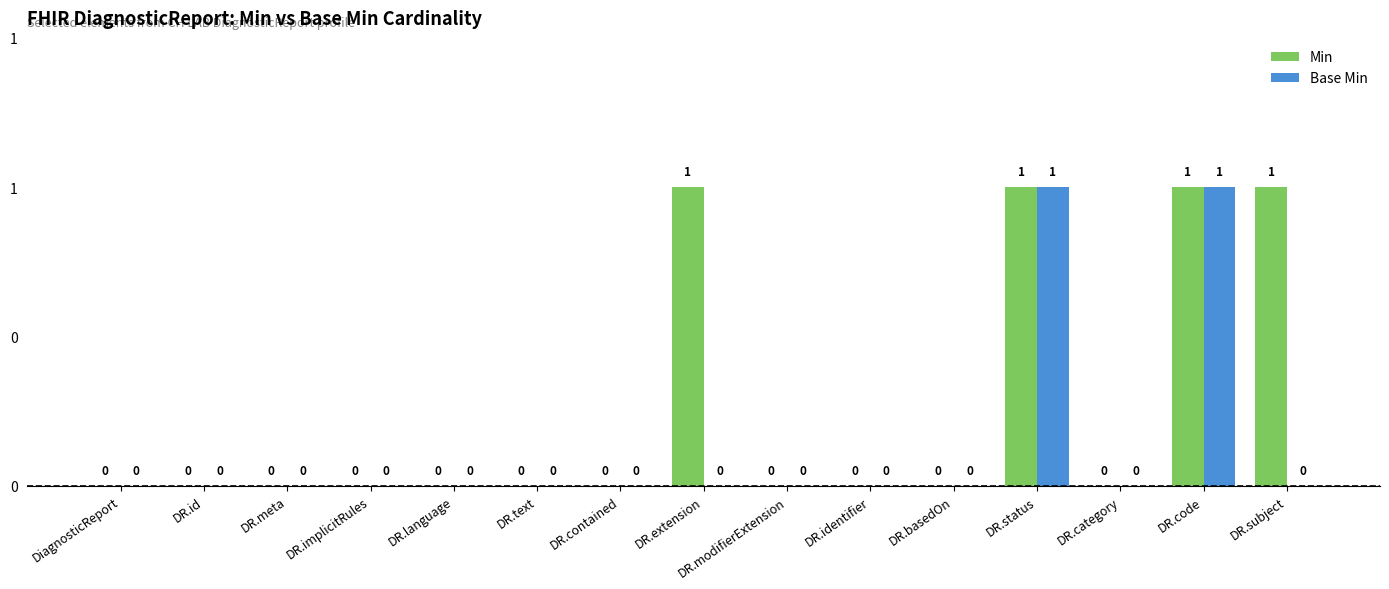

Are the bars horizontal?

No